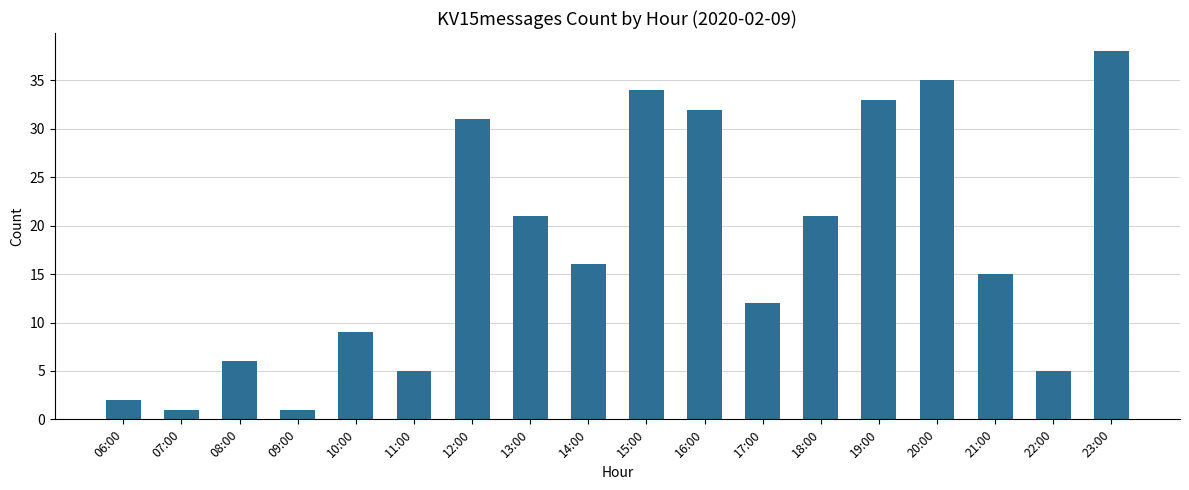

Approximately how many times larger is the value at 16:00 compared to 17:00?

2.7